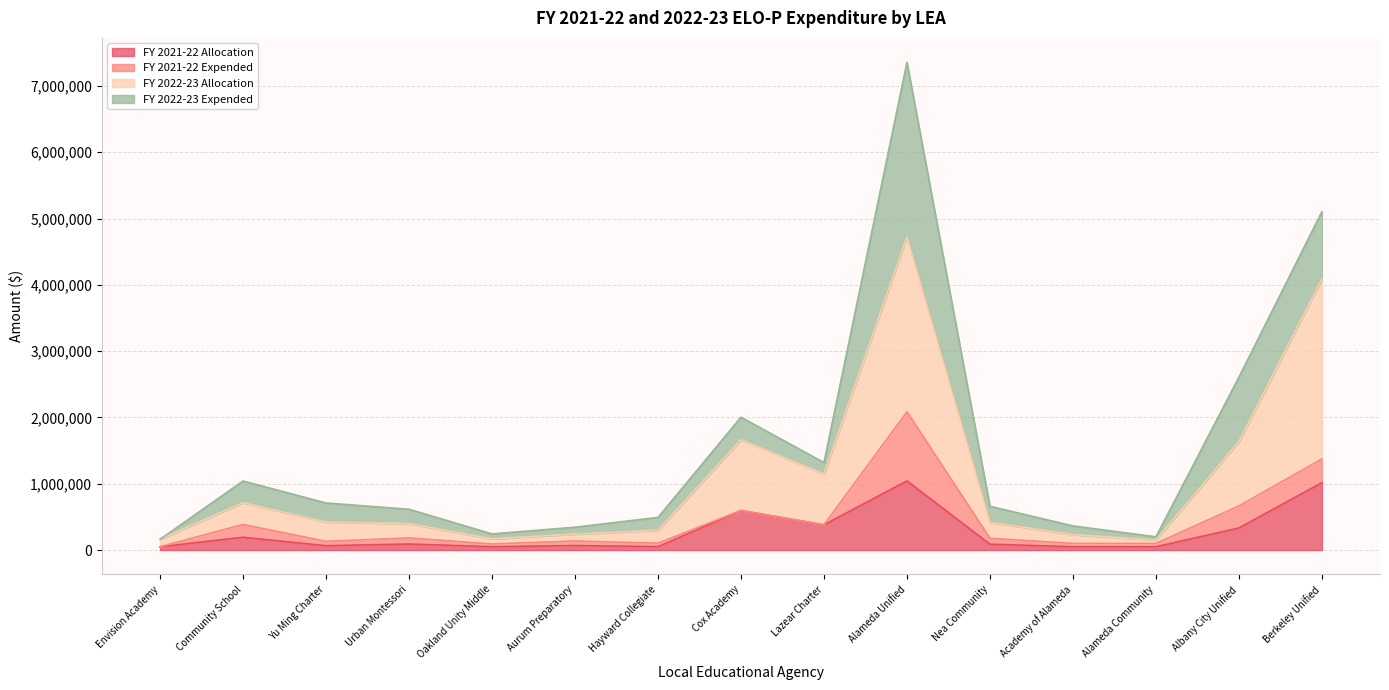

At which category is the sum across all series the highest?

Alameda Unified